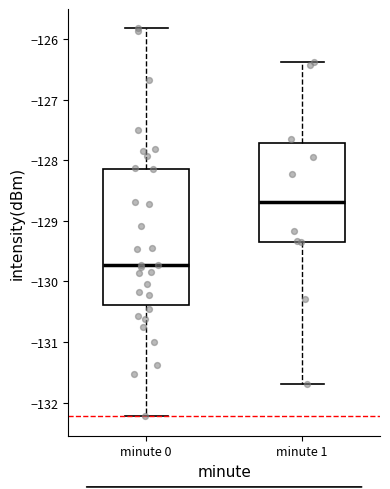

Where is the lower edge of the box for minute 1 on the y-axis? The values are not printed on the chart, so give them approximately, as read against the axis.

-129.3